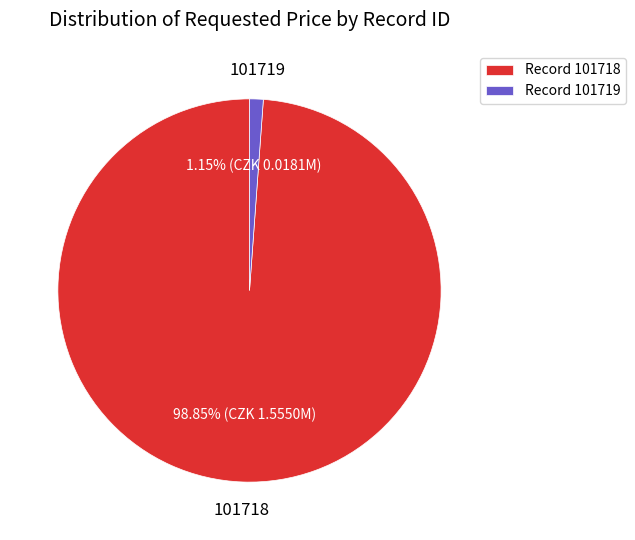

To the nearest percent, what is the combined percentage of 101718 and 101719?

100%